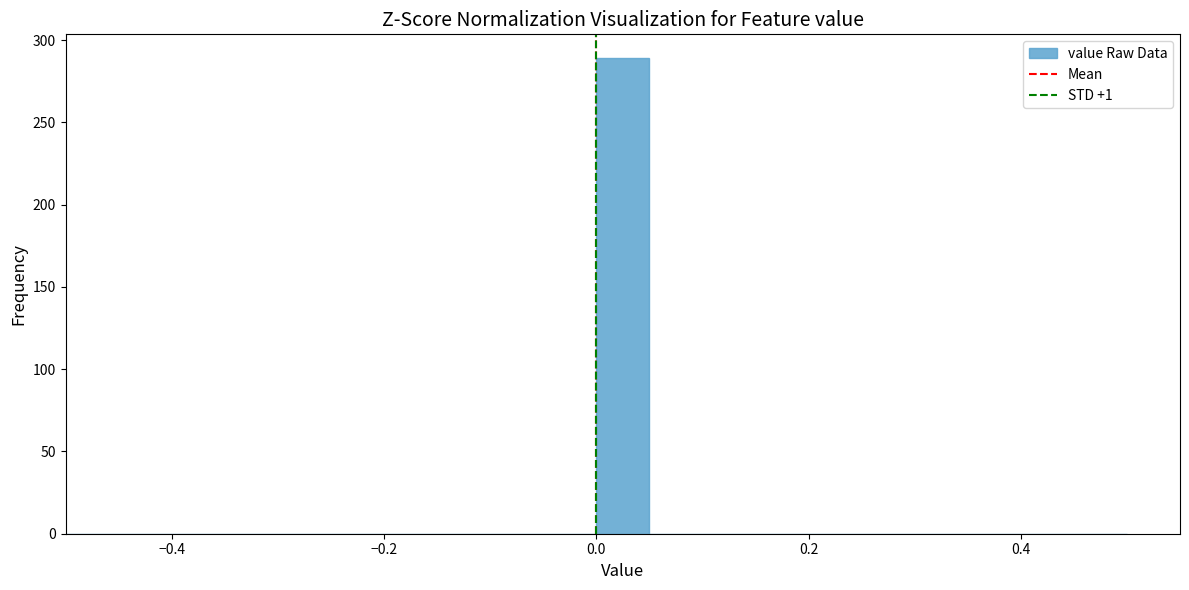

Around what value on the x-axis is the tallest bar? Give the approximate position of its centre, as read against the axis.

0.02